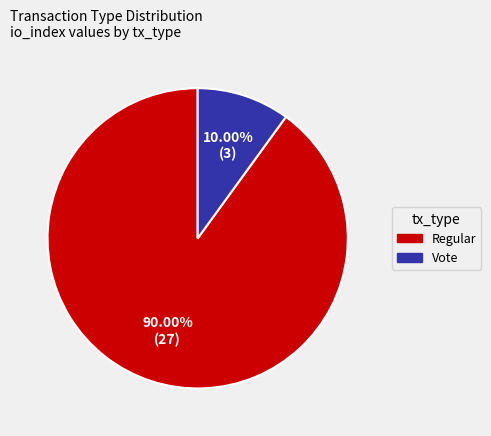

How many segments does this pie chart have?

2